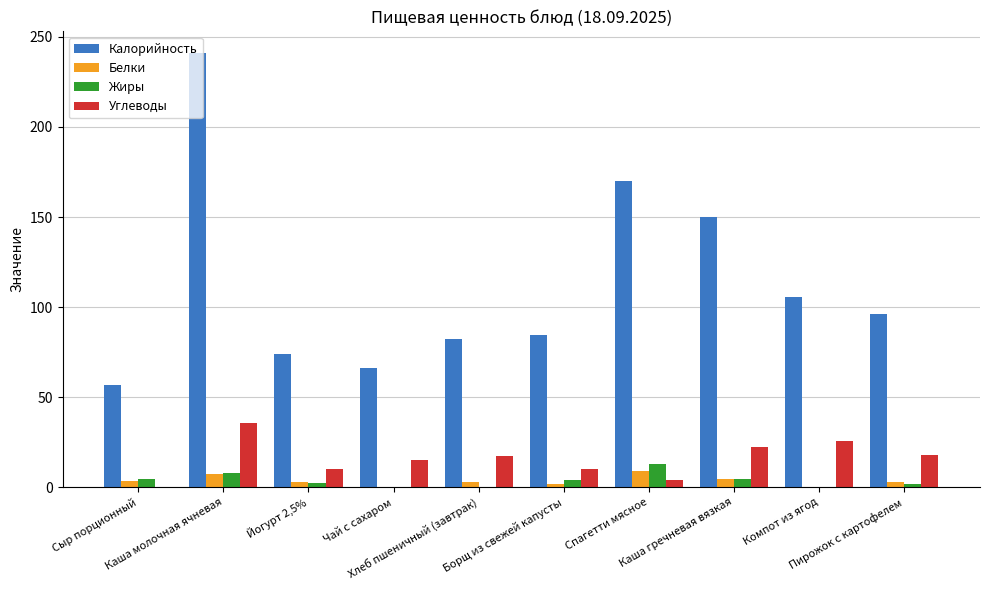

Which category has the highest value in the Калорийность series?

Каша молочная ячневая